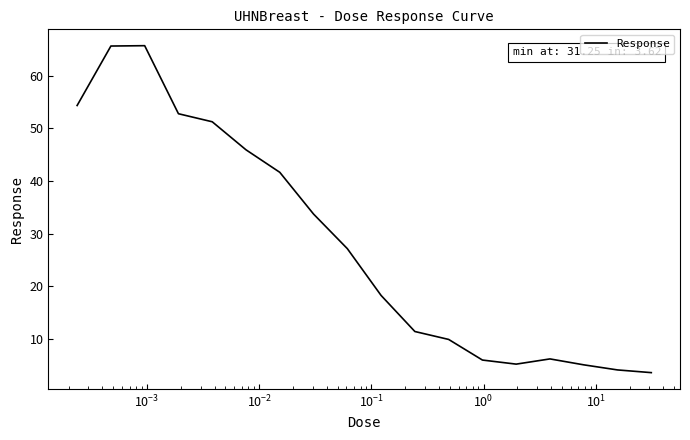

What is the smallest value displayed?

3.6